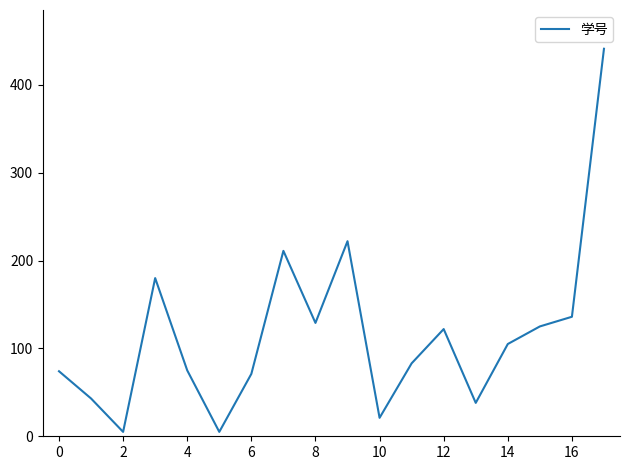

What is the difference between the maximum and minimum values?

436